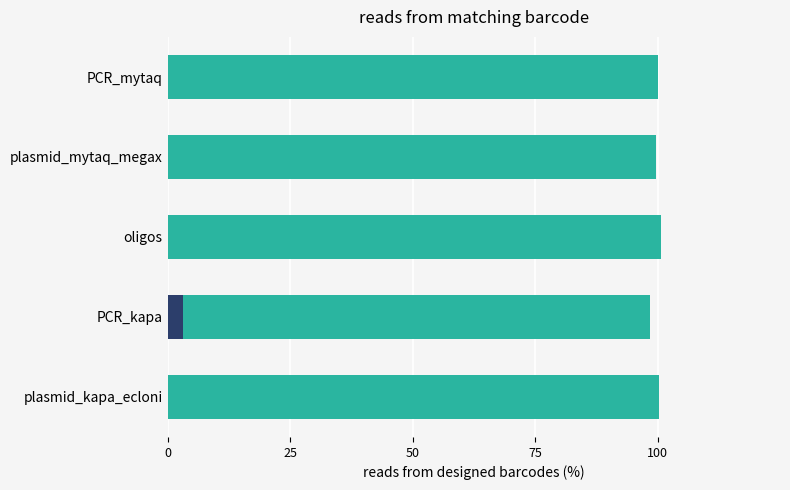

What is the lowest value of the designed barcodes series?

98.5